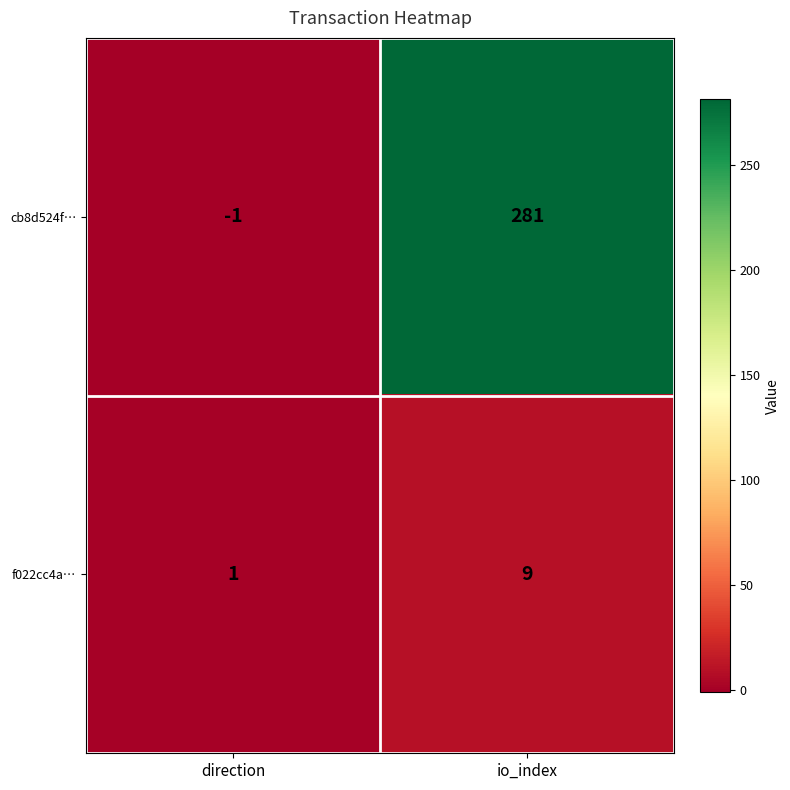

At which label is f022cc4a… closest to 5?

direction